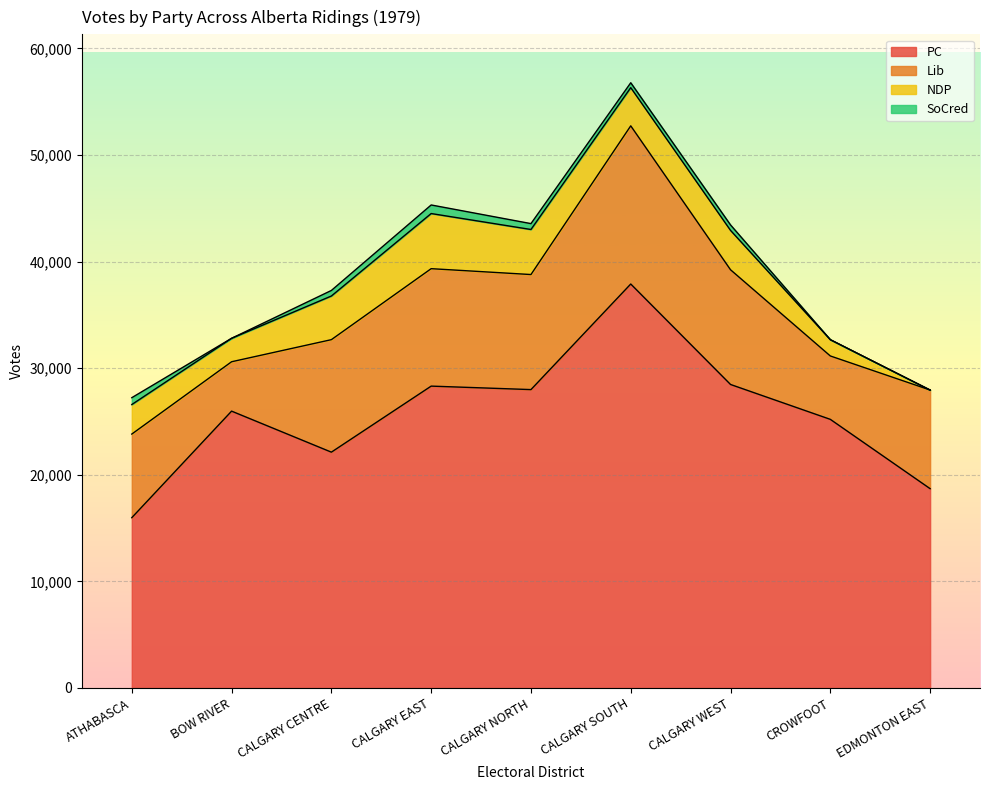

What is the total value across all series at CALGARY EAST?

45316